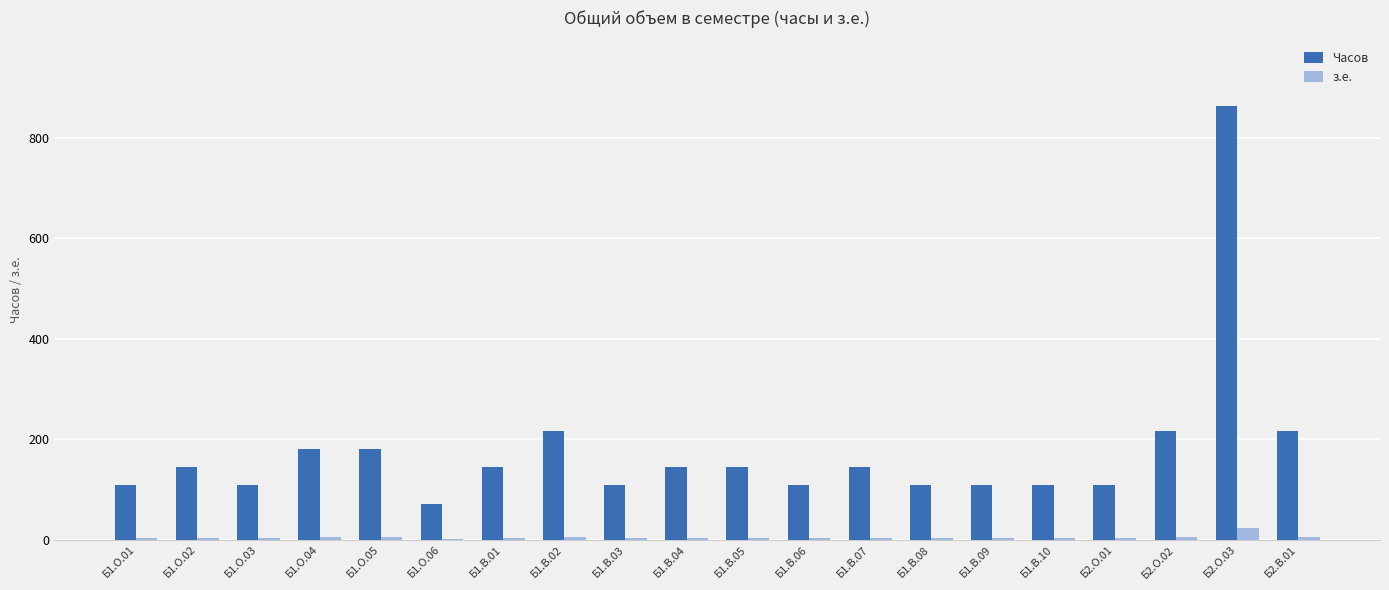

At which label does Часов reach its peak?

Б2.О.03